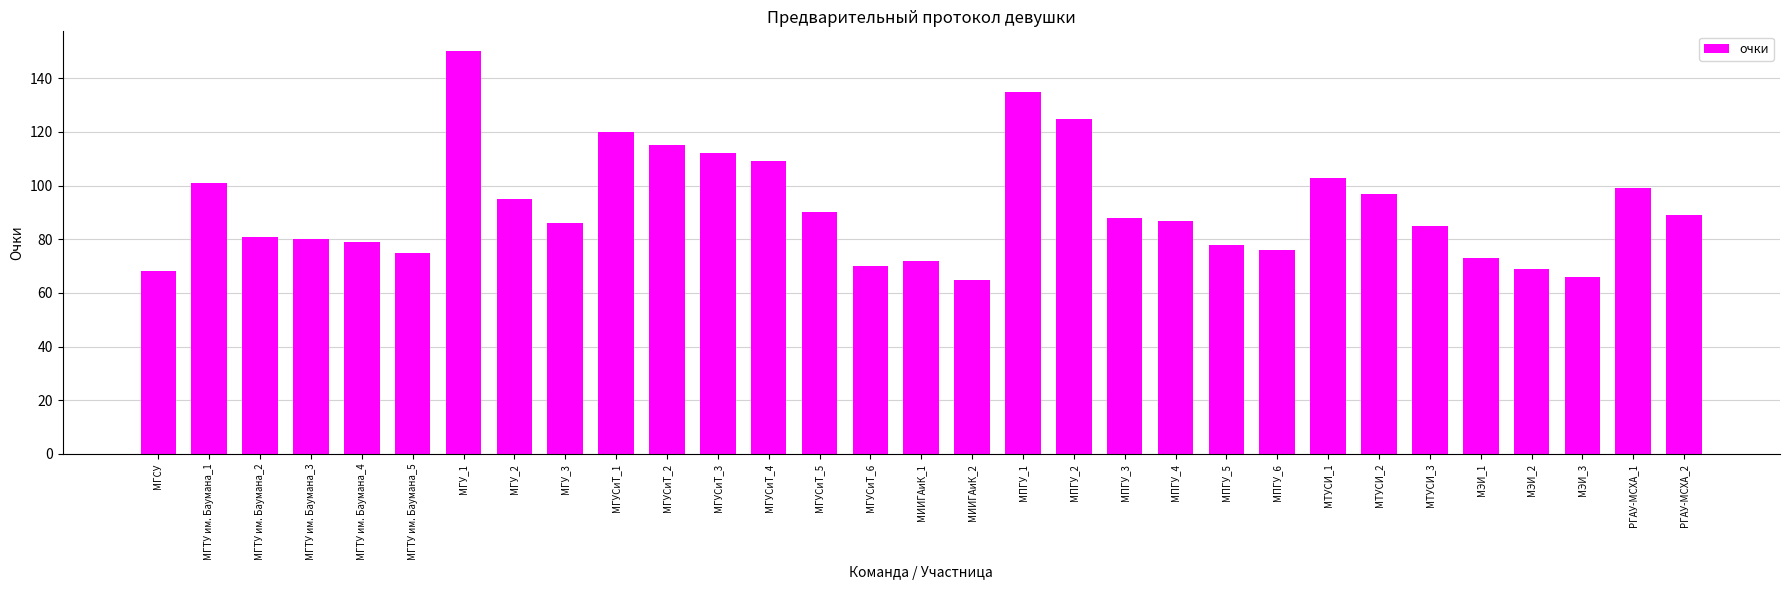

What is the label of the 27th bar from the right?

МГТУ им. Баумана_4